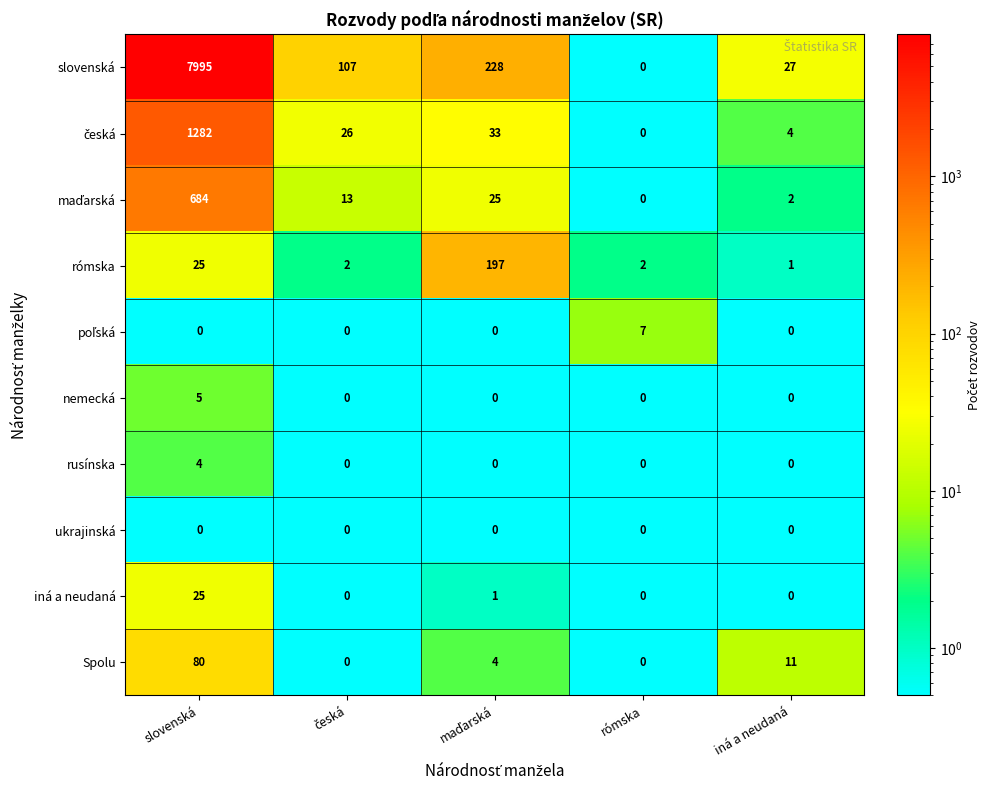

What is the approximate value of slovenská at slovenská, to the nearest 50?

8000